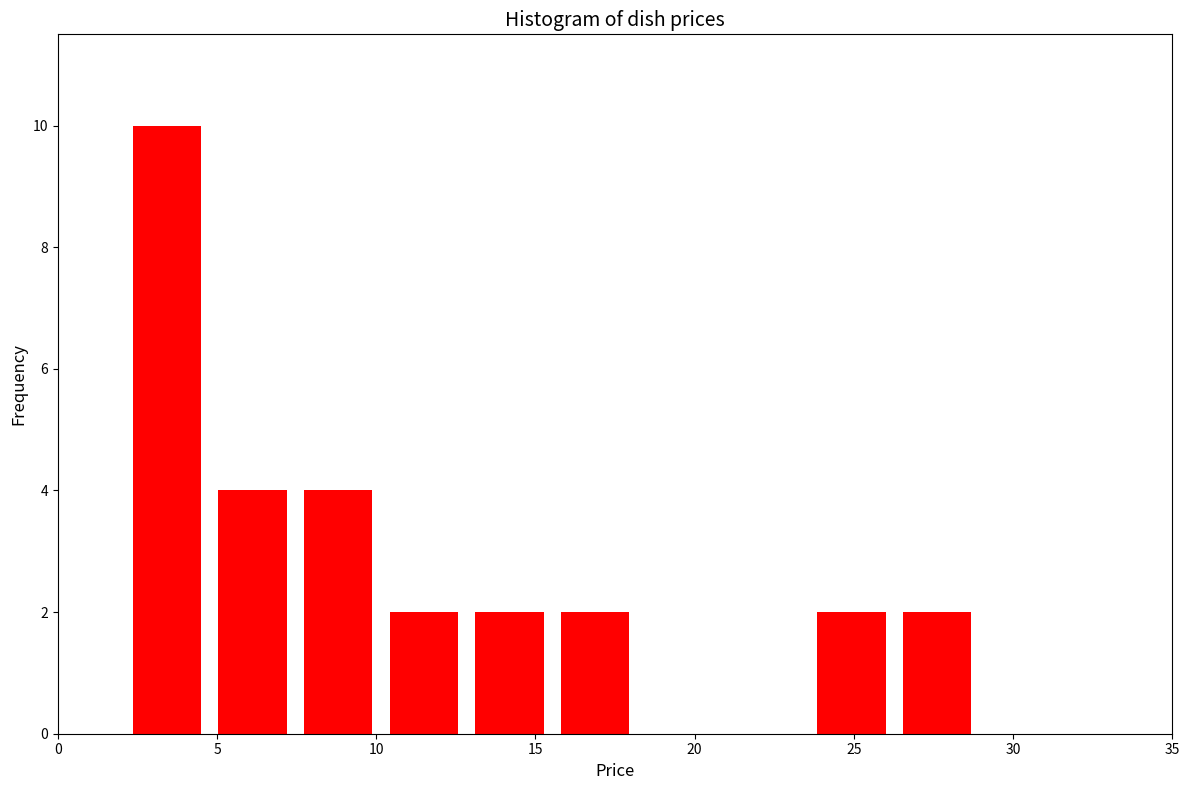

Reading left to right, transcribe this chart: for each bar, give the range it covers on the x-axis and its height. Neither the bar edges nor the heights are printed on the chart, so give them approximately, as read against the axes.

2.0 to 5.0: 10
5.0 to 7.5: 4
7.5 to 10.0: 4
10.0 to 13.0: 2
13.0 to 15.5: 2
15.5 to 18.0: 2
18.0 to 21.0: 0
21.0 to 23.5: 0
23.5 to 26.5: 2
26.5 to 29.0: 2